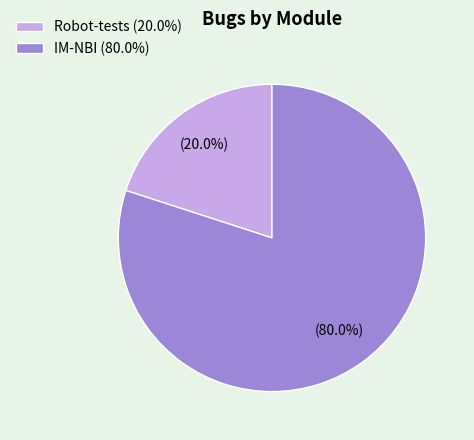

Count the number of slices in the pie.

2